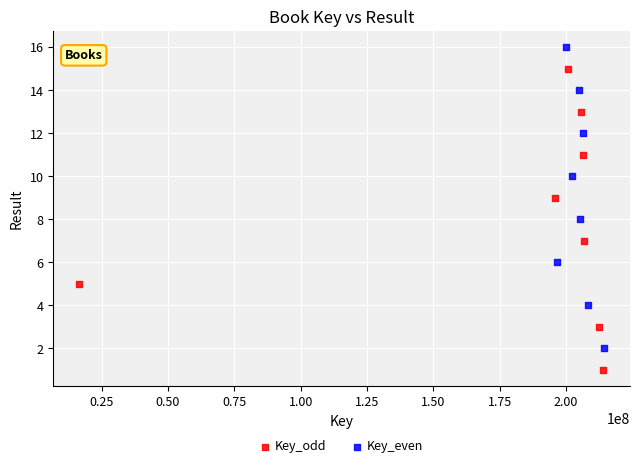

Which series reaches the minimum Y coordinate?

Key_odd